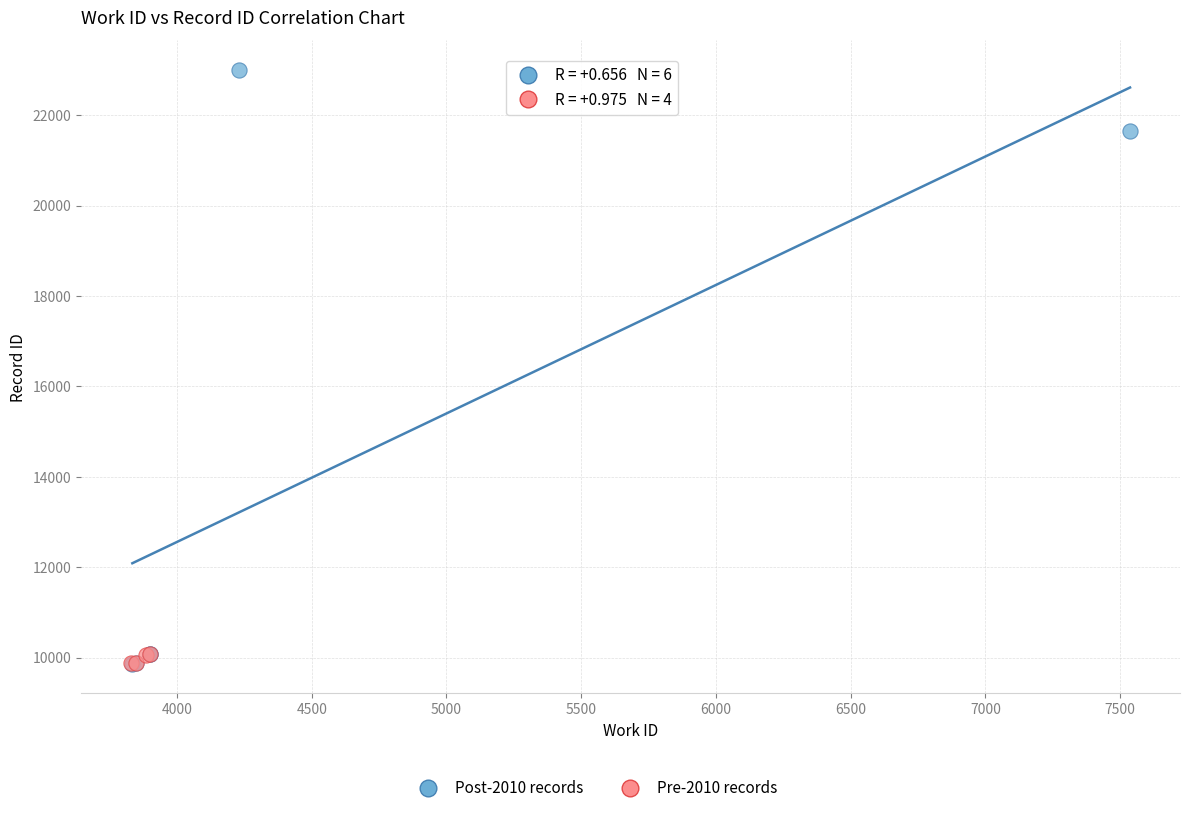

Which series has the largest Y range (max minus min)?

Post-2010 records